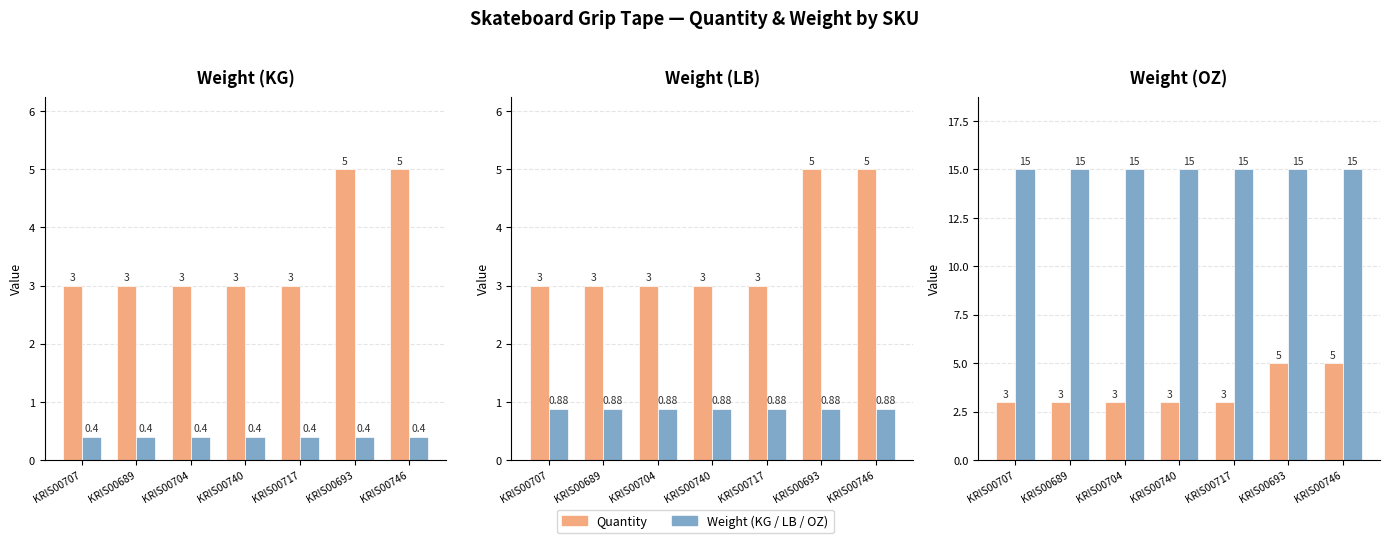

Count the number of categories in the chart.

7